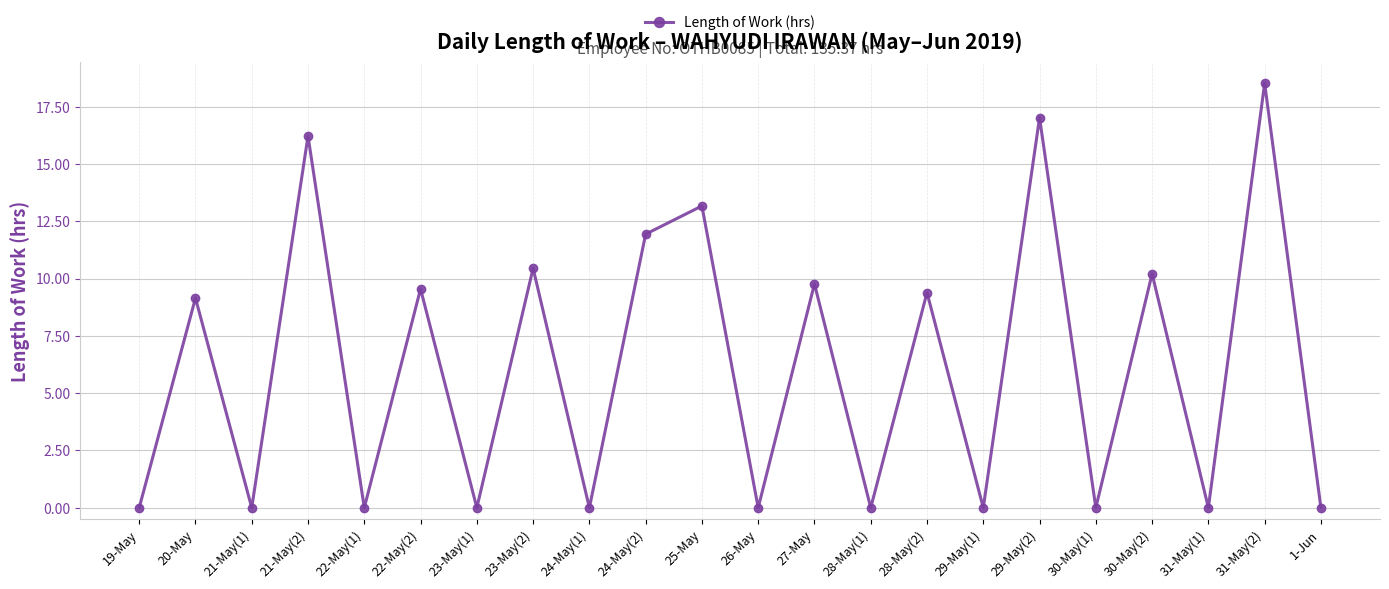

The value at 30-May(1) is 10.4. True or false?

False